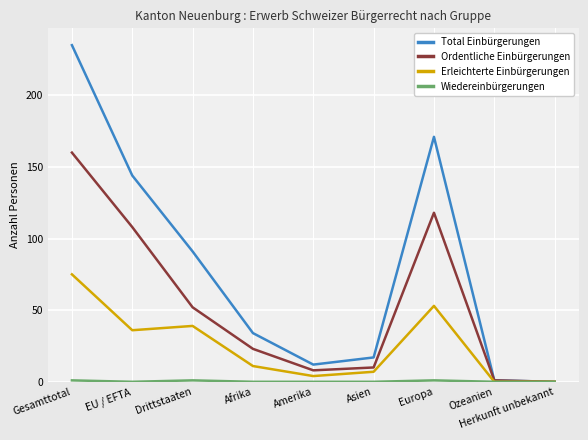

Which label corresponds to the largest value in the chart?

Gesamttotal